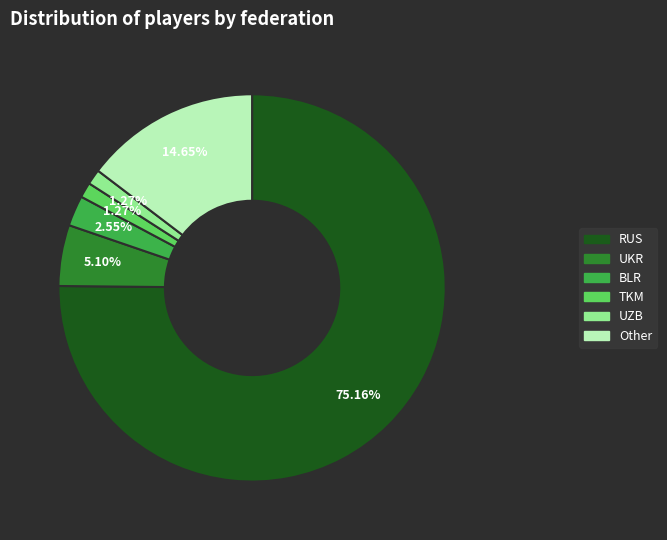

How many segments does this pie chart have?

6